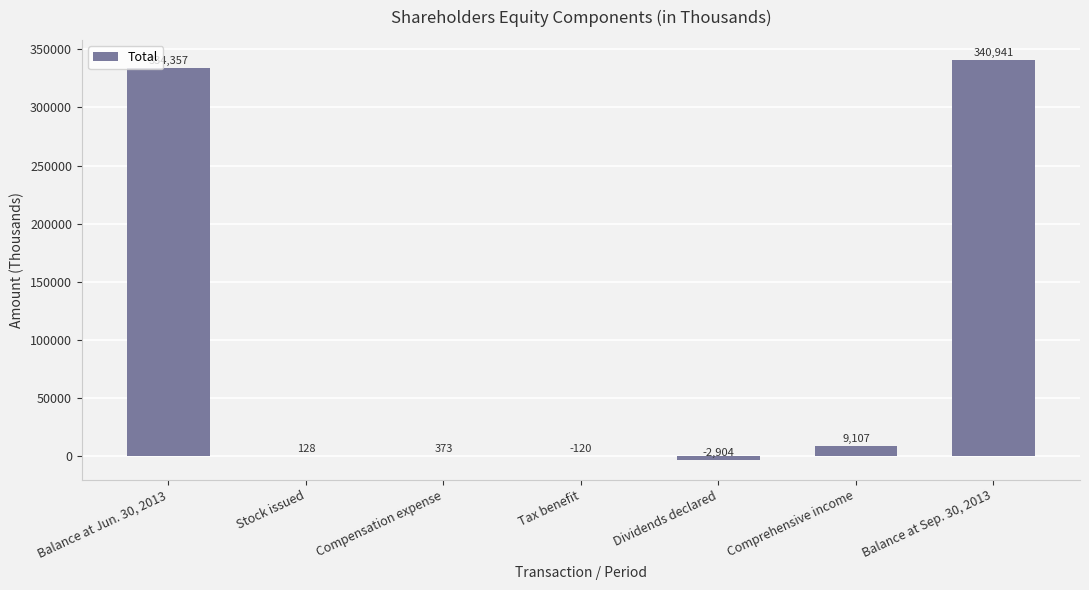

Which category has the highest value across all series?

Balance at Sep. 30, 2013